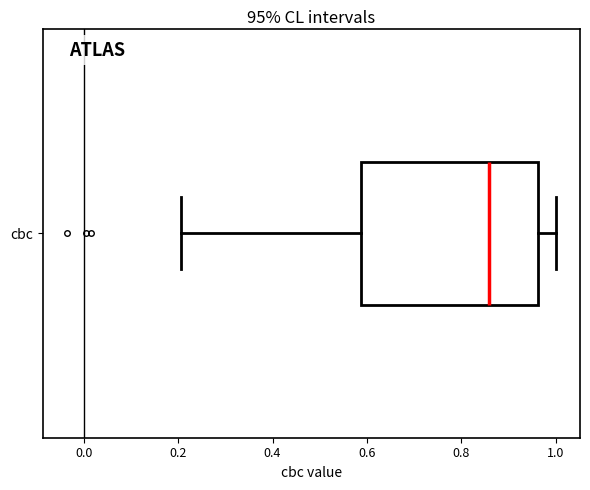

Transcribe this box plot: give where the median line is, the range the box spans, and where the two whiskers end, as read against the x-axis. The values are not printed on the chart, so give them approximately, as read against the axis.

median 0.86, box 0.58 to 0.96, whiskers 0.20 to 1.00